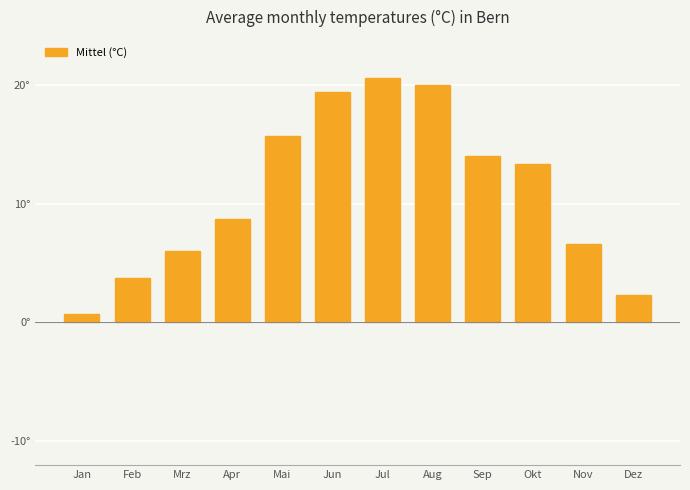

What is the minimum value shown in the chart?

0.7